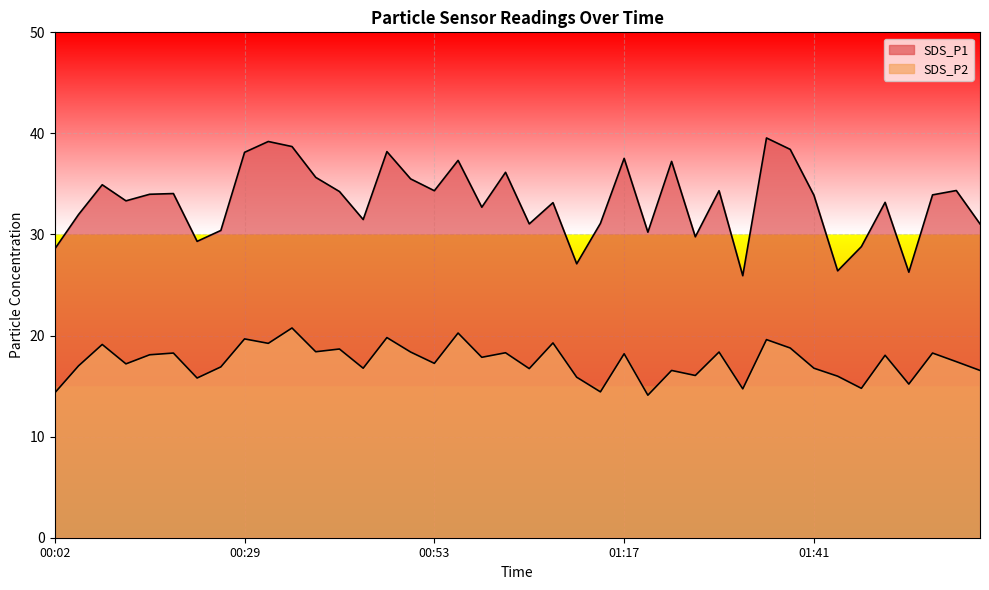

How many interior local valleys does the SDS_P2 series have?

14